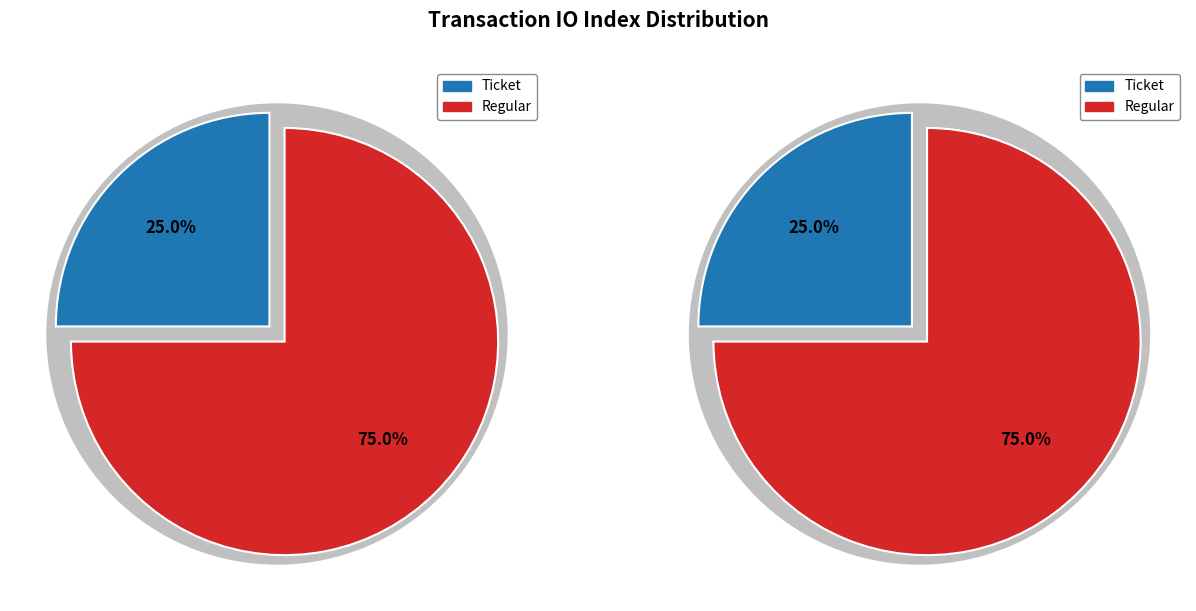

What is the largest slice in the pie chart?

Regular